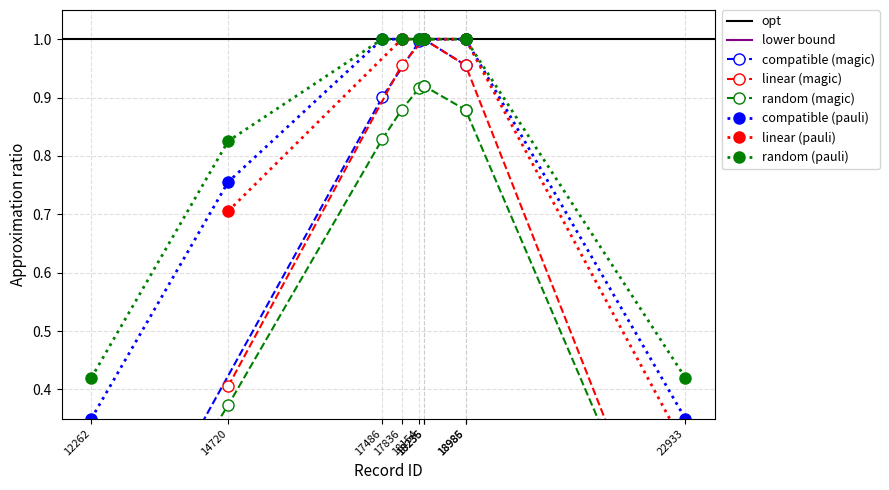

Which has a higher value, 12262 or 18236?

18236